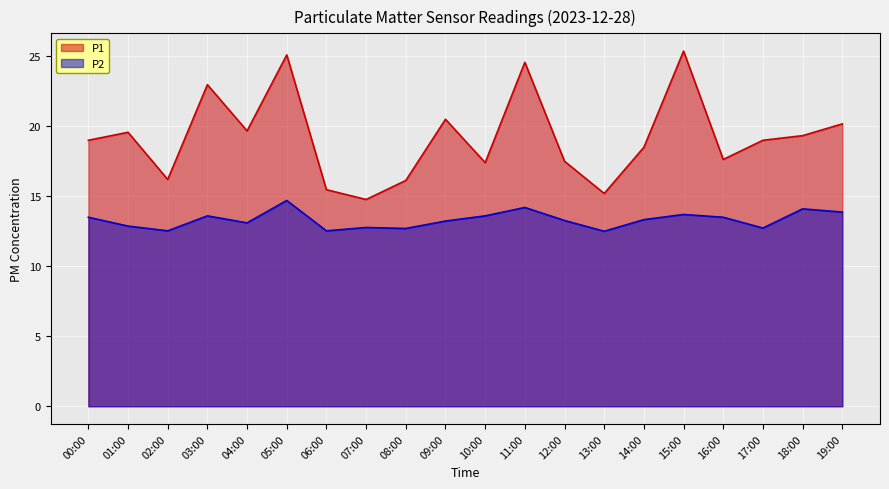

True or false: P2 and P1 intersect in this chart.

False